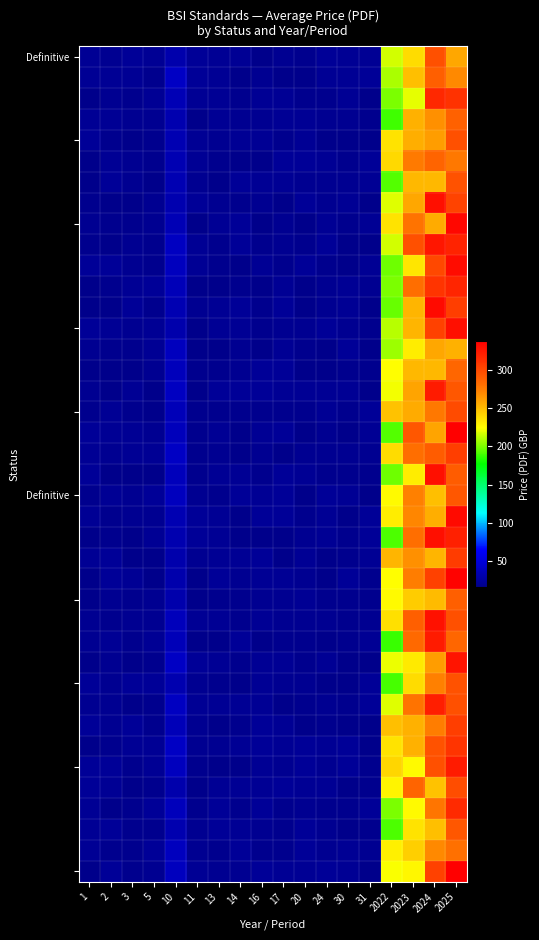

Count the number of categories in the chart.

18